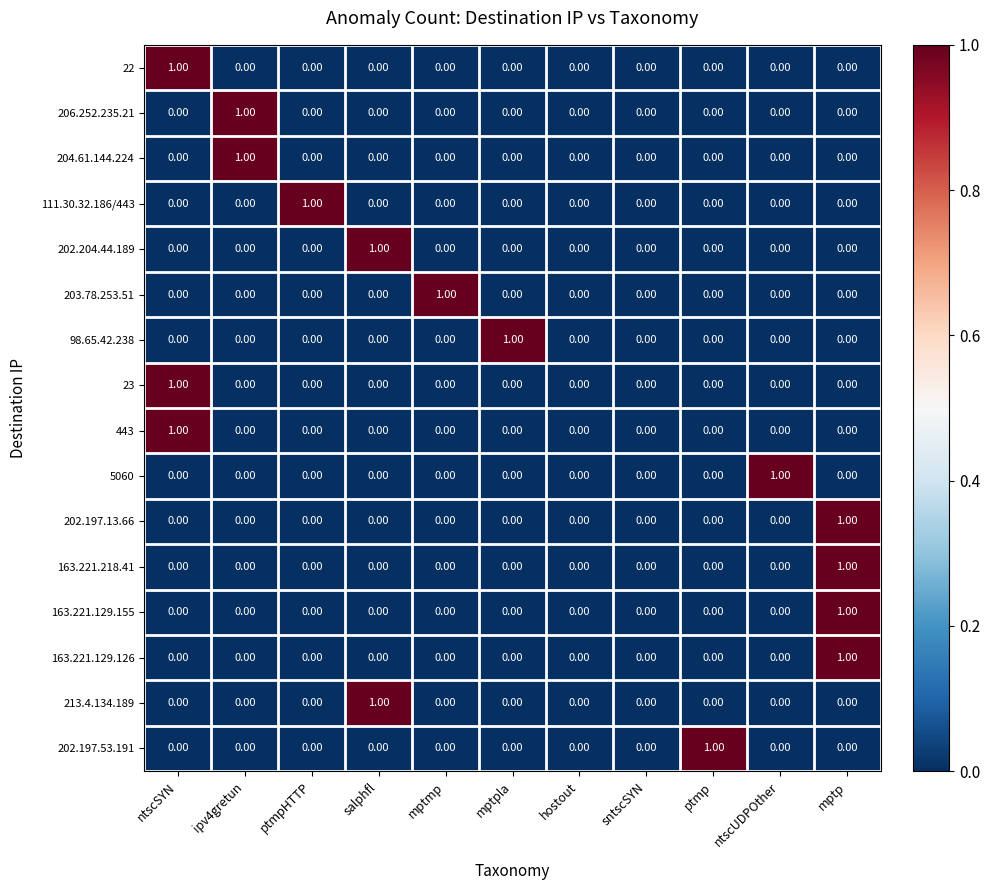

At which category is the sum across all series the highest?

mptp